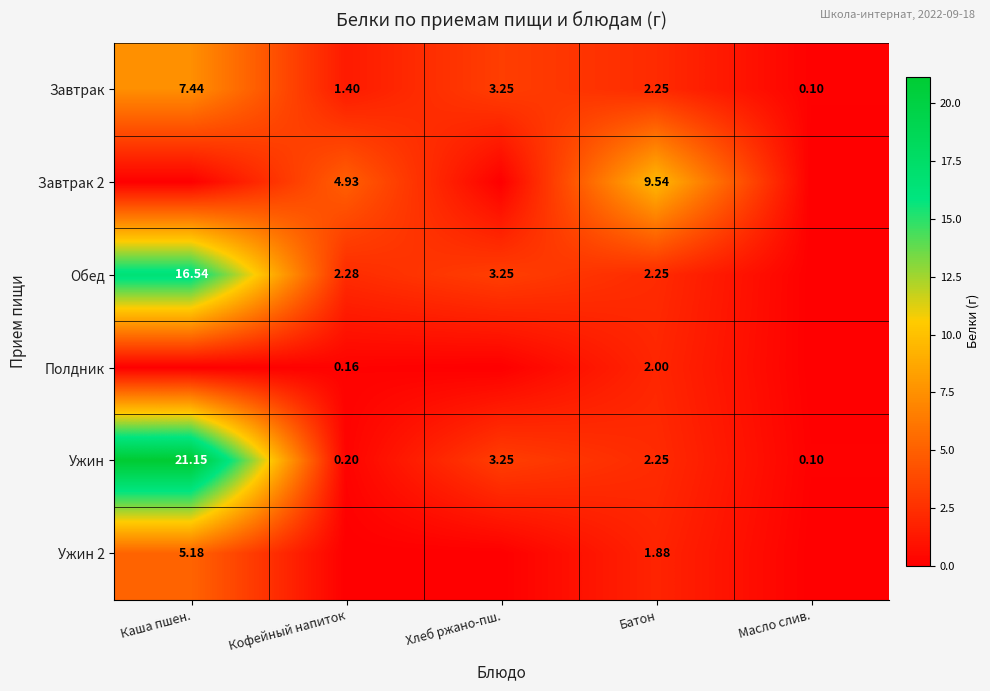

At how many categories does at least one series exceed 19?

1